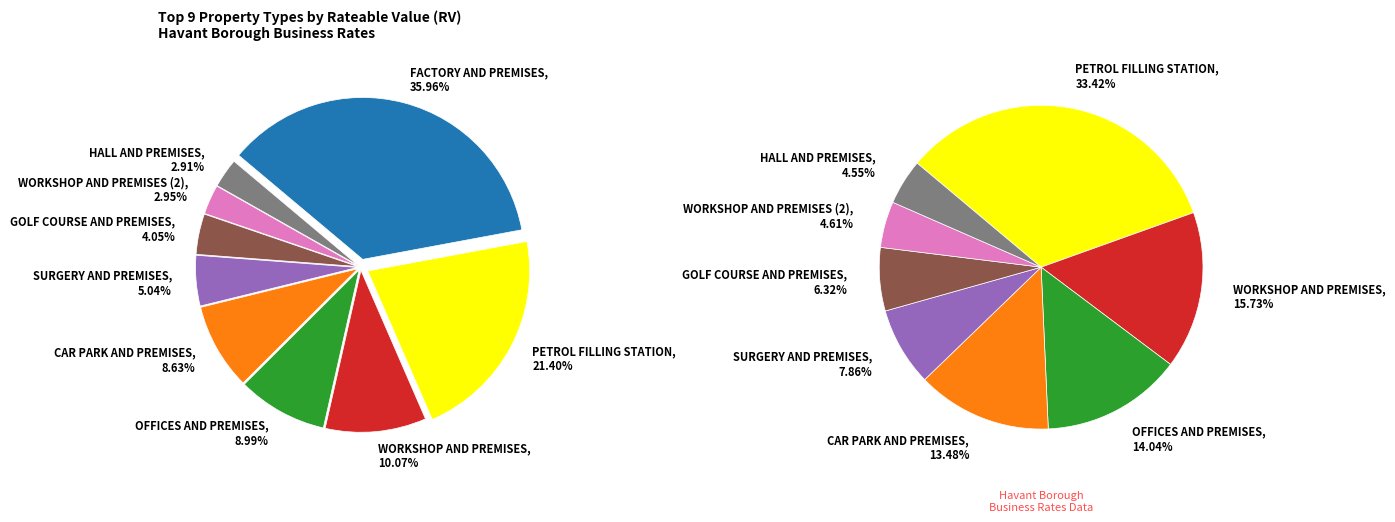

To the nearest percent, what is the average slice percentage?

11%